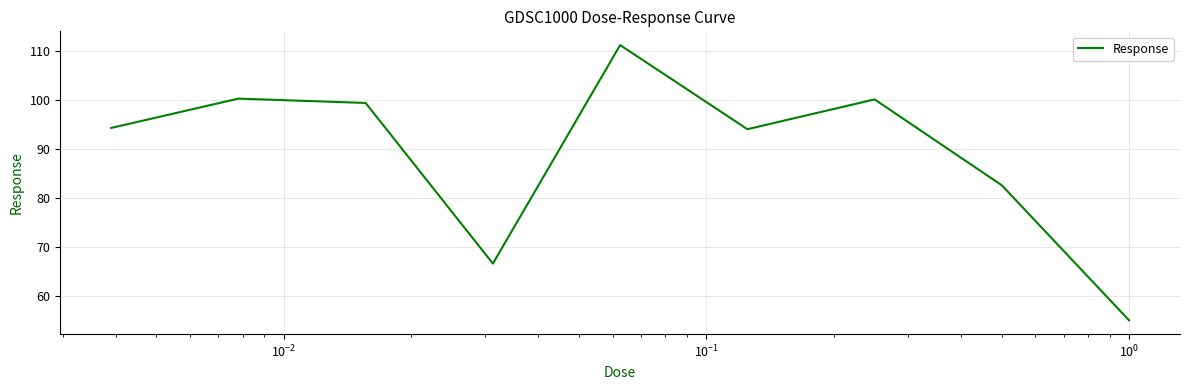

What is the smallest value displayed?

55.1